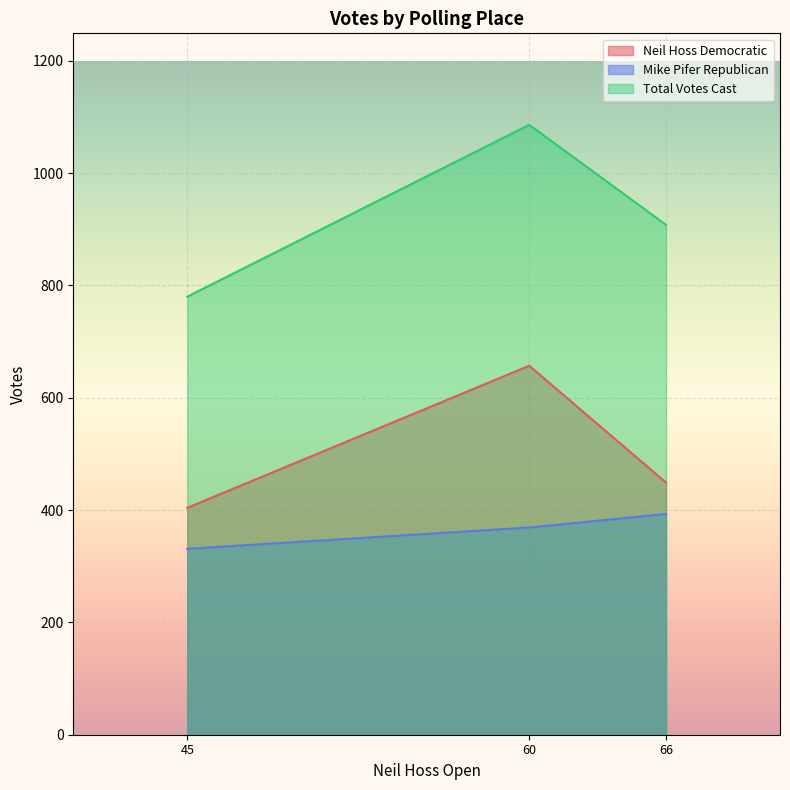

Rank the series at 60 from highest to lowest value.

Total Votes Cast, Neil Hoss Democratic, Mike Pifer Republican